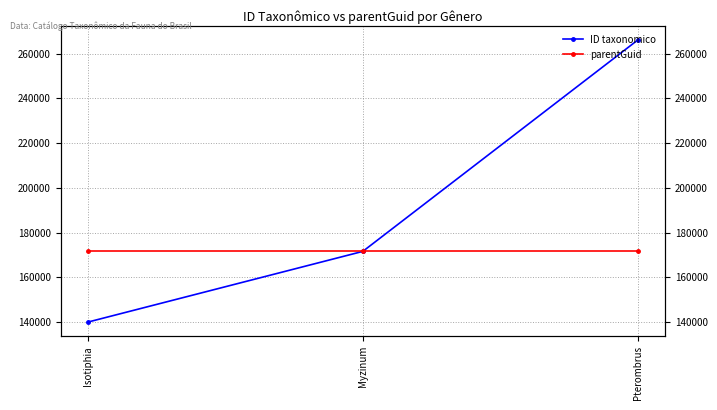

True or false: ID taxonomico has a value of 179336 at Pterombrus.

False